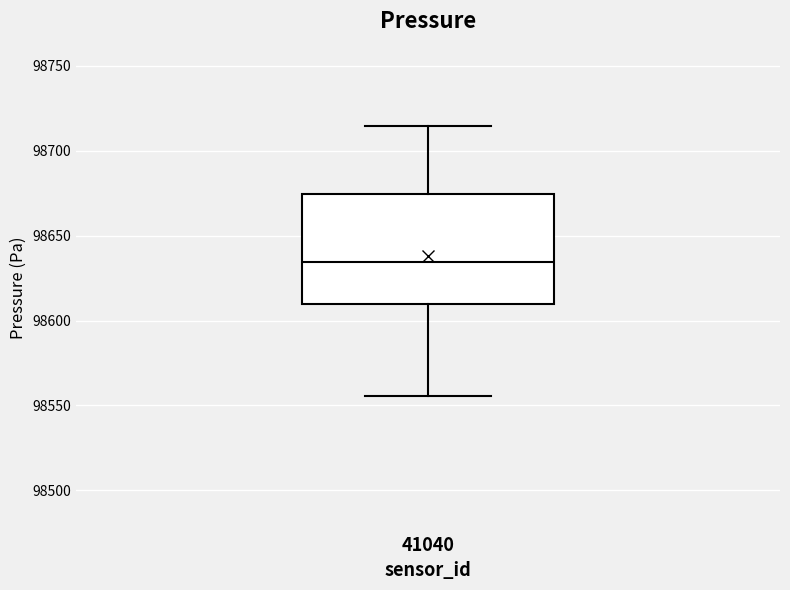

Transcribe this box plot: give where the median line is, the range the box spans, and where the two whiskers end, as read against the y-axis. The values are not printed on the chart, so give them approximately, as read against the axis.

median 98635, box 98610 to 98675, whiskers 98555 to 98715